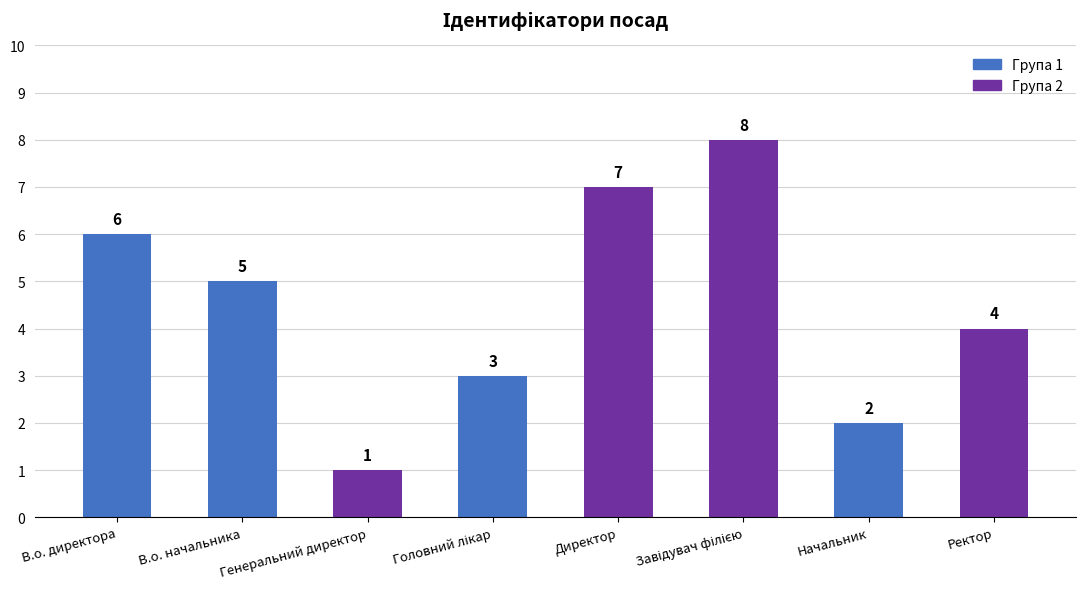

What is the sum of the values at Начальник and В.о. начальника?

7